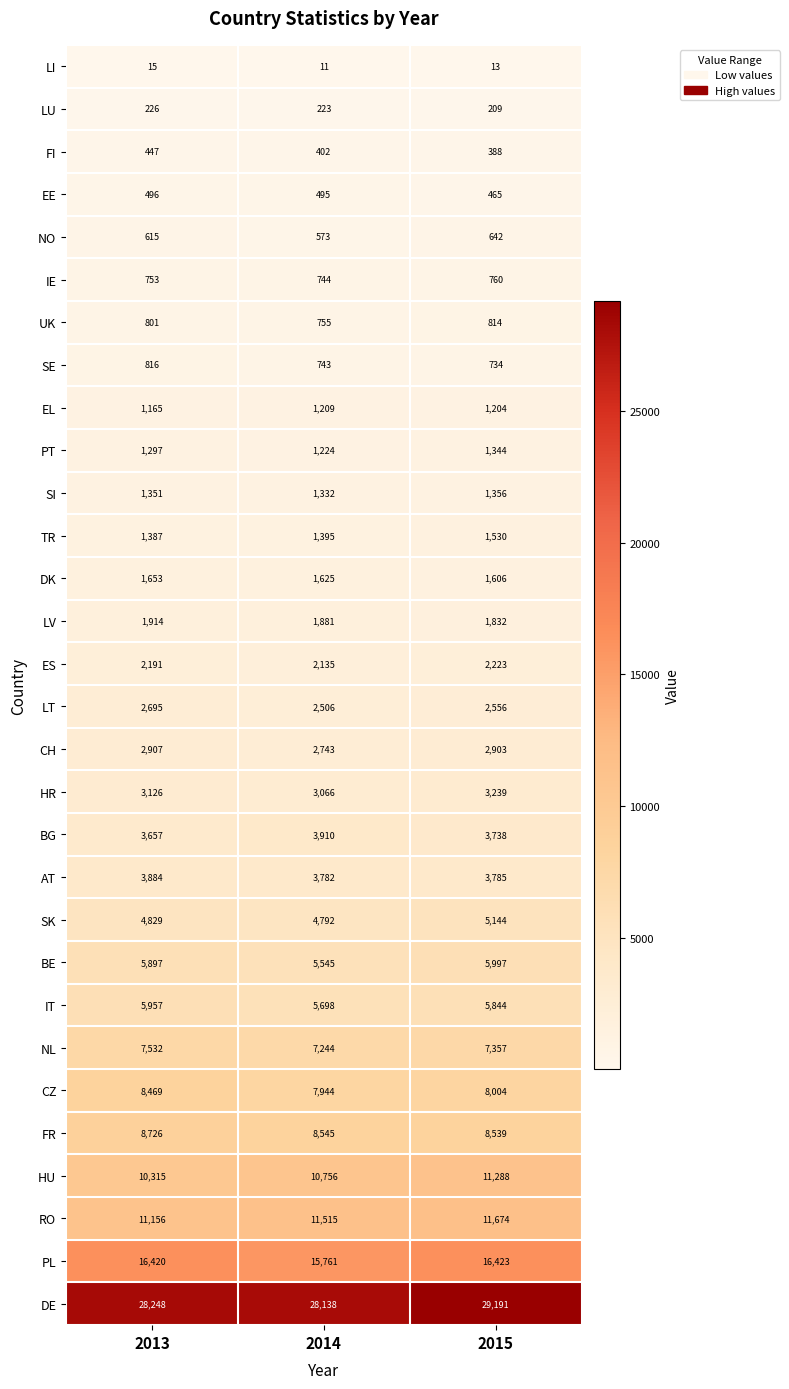

What is the total value across all series at 2014?

136692